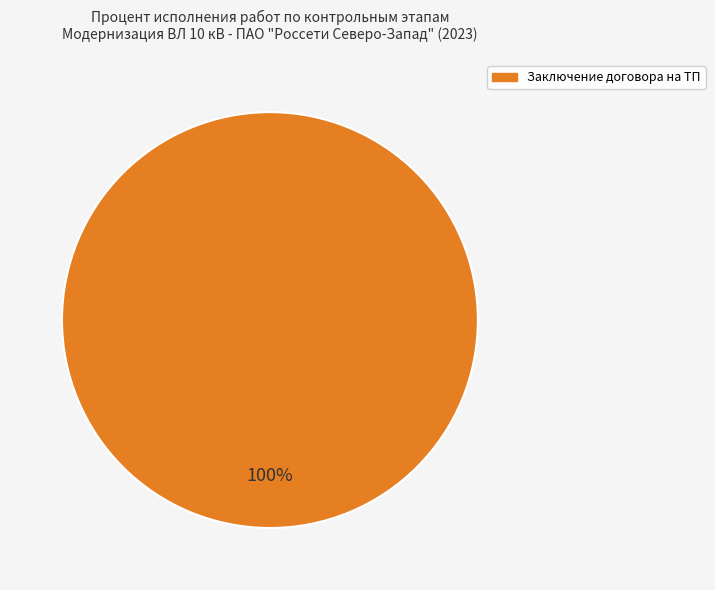

Is there any slice that represents more than half of the pie?

Yes